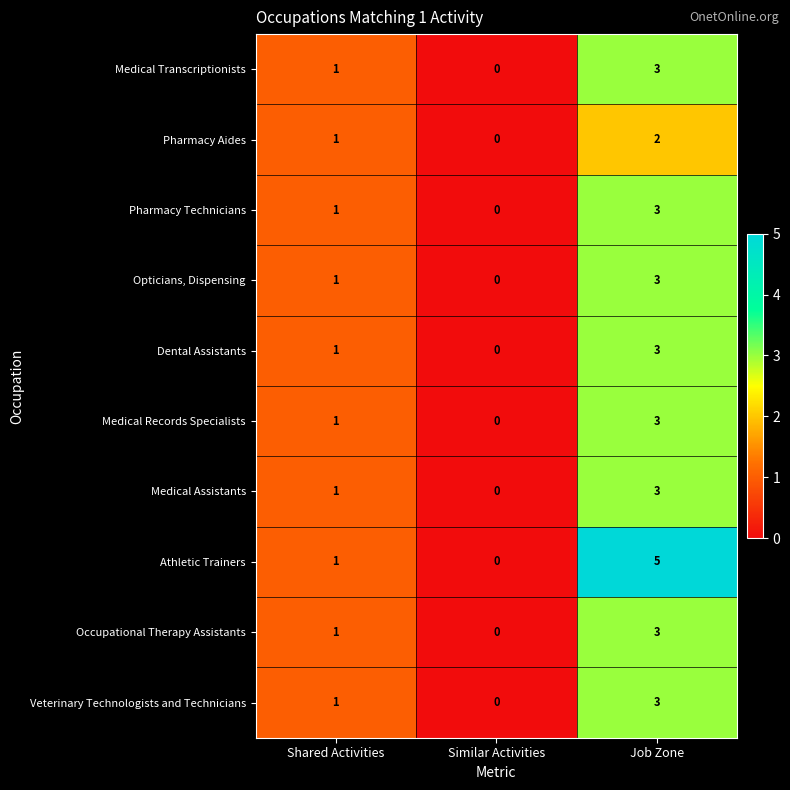

How many values in the Athletic Trainers series are below 1?

1